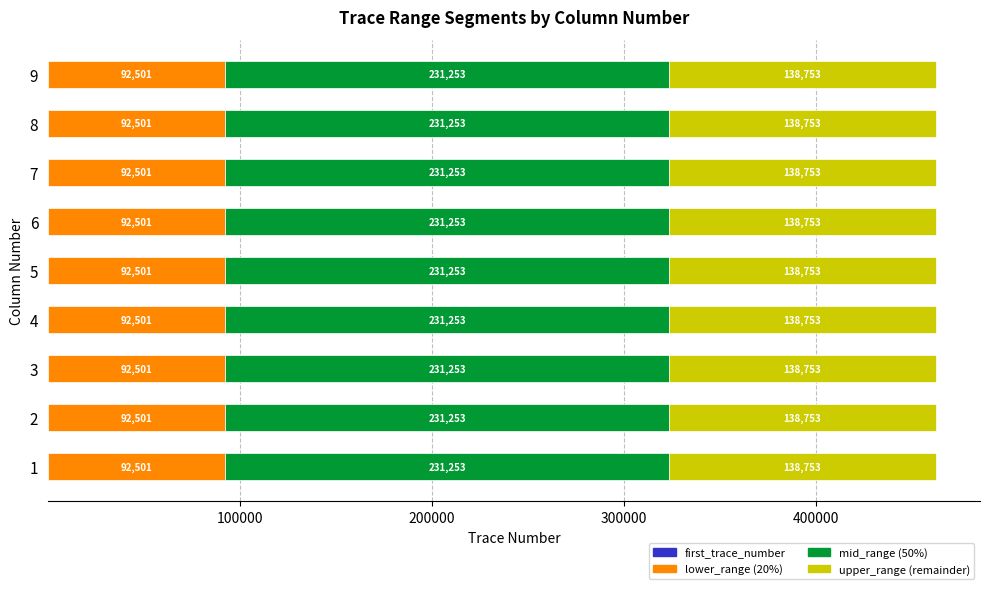

What is the total value across all series at 5?

462508